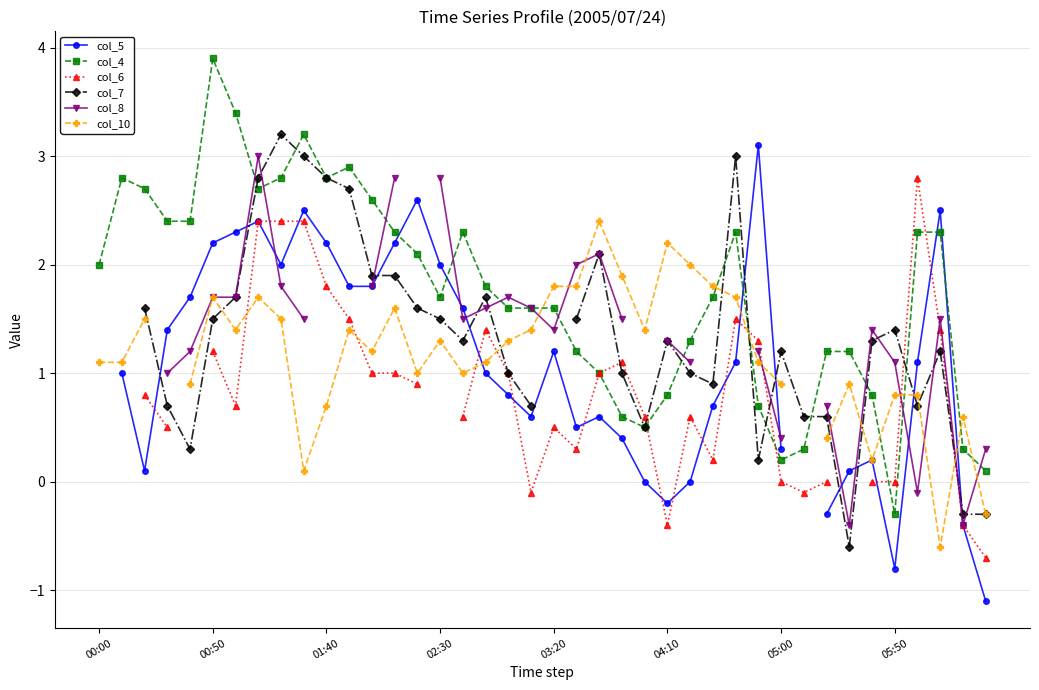

What is the difference between the col_7 values at 18 and 37?

0.2